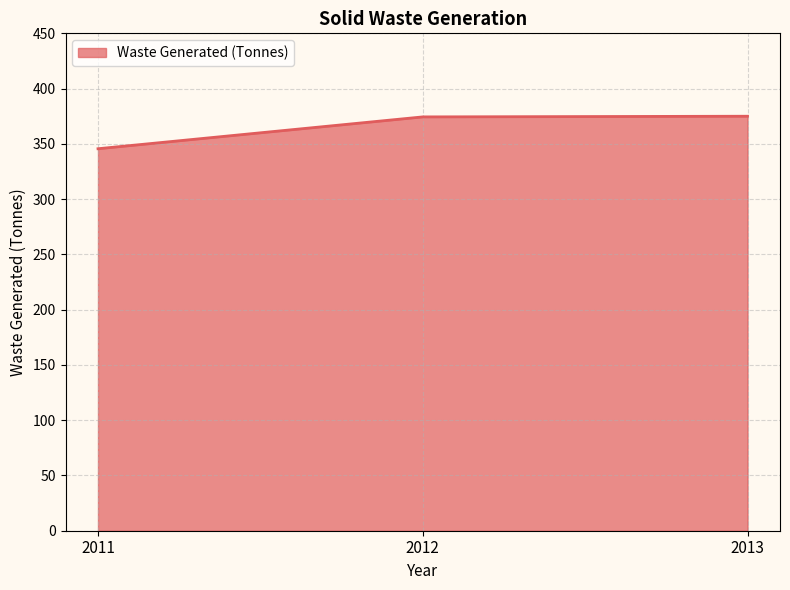

What is the difference between the values at 2011 and 2013?

29.4